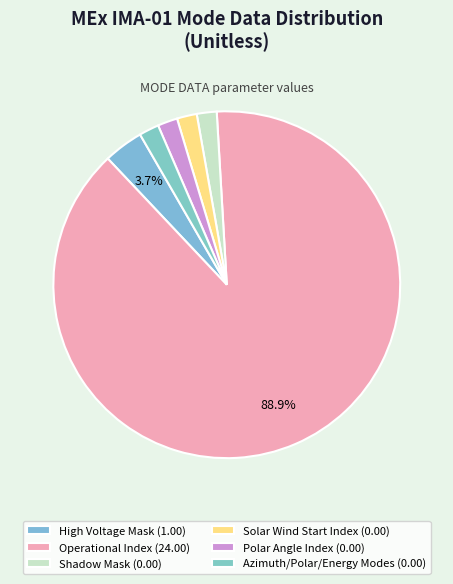

Count the number of slices in the pie.

6